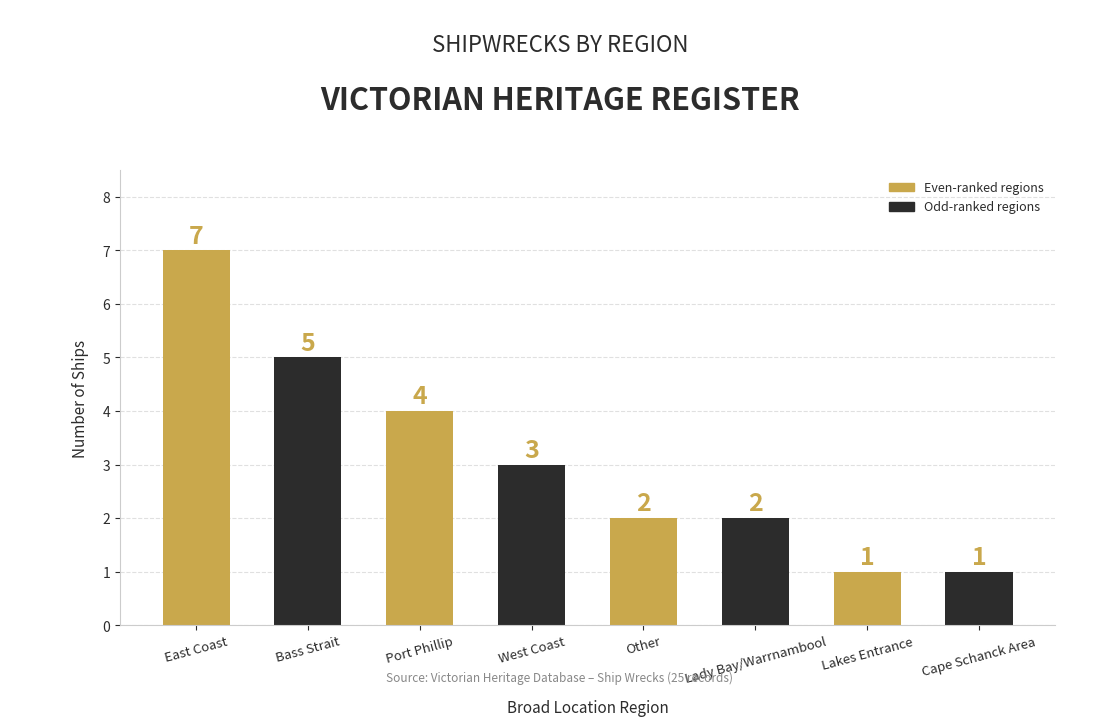

Are the bars horizontal?

No